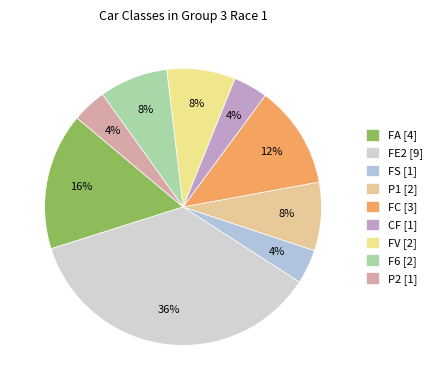

What percentage do FV and FS together represent?

12.0%